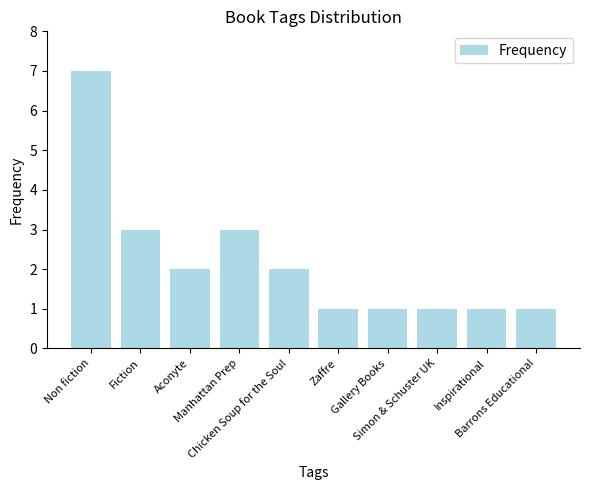

Does the chart contain any negative values?

No